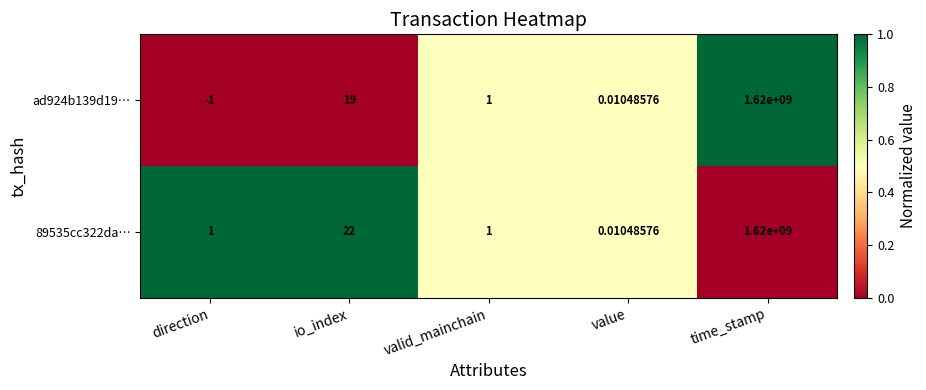

At which label does ad924b139d19… reach its peak?

time_stamp